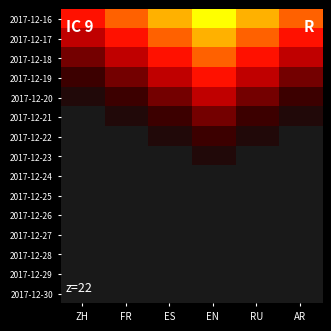

Reading left to right, transcribe all the data shown in this chart.

2017-12-16: ZH=0.6	FR=0.8	ES=0.9	EN=1.0	RU=0.9	AR=0.8
2017-12-17: ZH=0.5	FR=0.6	ES=0.8	EN=0.9	RU=0.8	AR=0.6
2017-12-18: ZH=0.4	FR=0.5	ES=0.6	EN=0.8	RU=0.6	AR=0.5
2017-12-19: ZH=0.2	FR=0.4	ES=0.5	EN=0.6	RU=0.5	AR=0.4
2017-12-20: ZH=0.1	FR=0.2	ES=0.4	EN=0.5	RU=0.4	AR=0.2
2017-12-21: ZH=0.0	FR=0.1	ES=0.2	EN=0.4	RU=0.2	AR=0.1
2017-12-22: ZH=0.0	FR=0.0	ES=0.1	EN=0.2	RU=0.1	AR=0.0
2017-12-23: ZH=0.0	FR=0.0	ES=0.0	EN=0.1	RU=0.0	AR=0.0
2017-12-24: ZH=0.0	FR=0.0	ES=0.0	EN=0.0	RU=0.0	AR=0.0
2017-12-25: ZH=0.0	FR=0.0	ES=0.0	EN=0.0	RU=0.0	AR=0.0
2017-12-26: ZH=0.0	FR=0.0	ES=0.0	EN=0.0	RU=0.0	AR=0.0
2017-12-27: ZH=0.0	FR=0.0	ES=0.0	EN=0.0	RU=0.0	AR=0.0
2017-12-28: ZH=0.0	FR=0.0	ES=0.0	EN=0.0	RU=0.0	AR=0.0
2017-12-29: ZH=0.0	FR=0.0	ES=0.0	EN=0.0	RU=0.0	AR=0.0
2017-12-30: ZH=0.0	FR=0.0	ES=0.0	EN=0.0	RU=0.0	AR=0.0